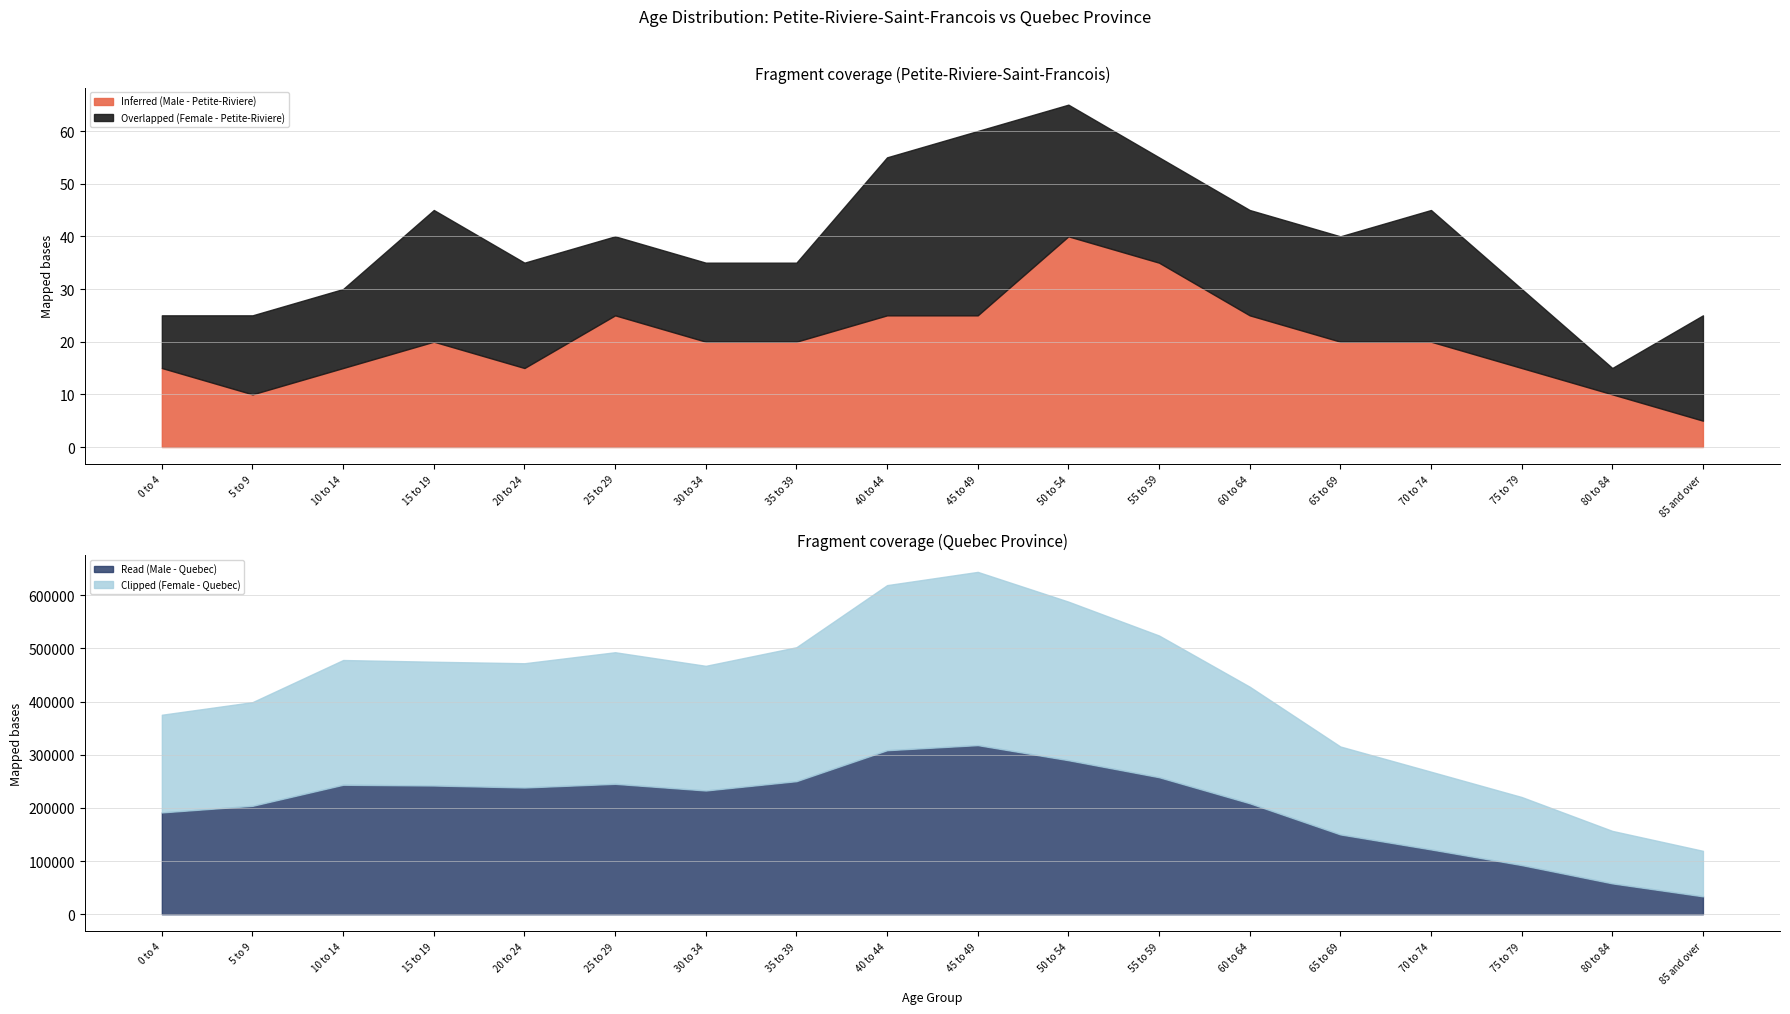

In Overlapped (Female - Petite-Riviere), how many points are lower than both neighbors (excluding endpoints)?

1